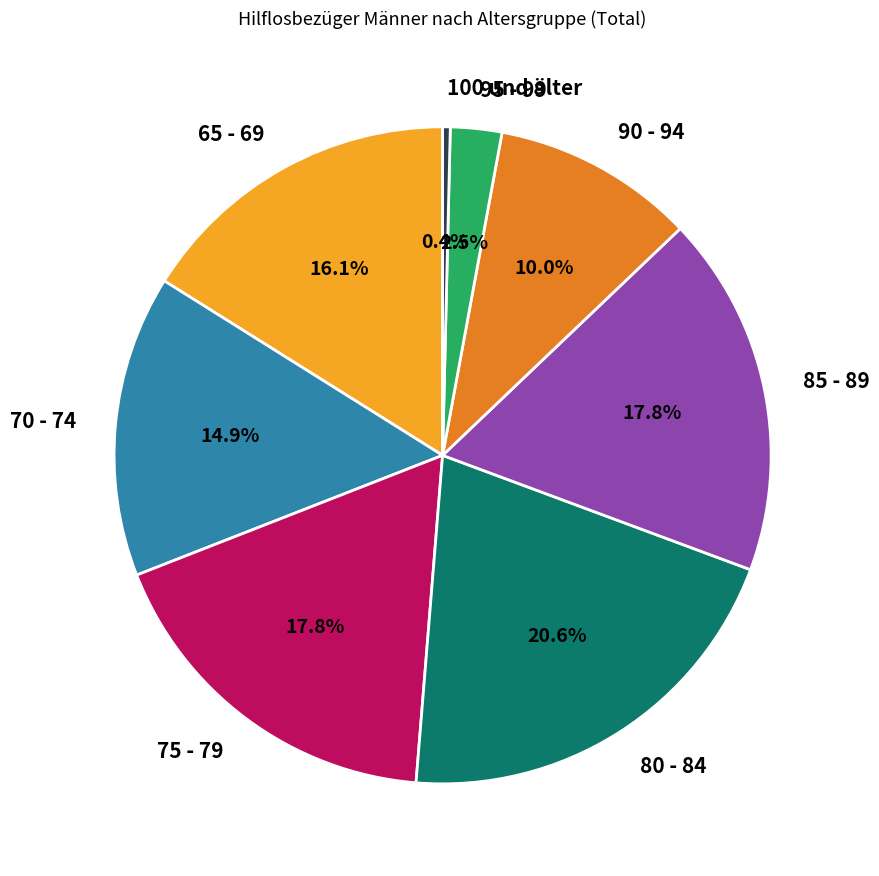

What percentage is NOT represented by 70 - 74?

85.1%